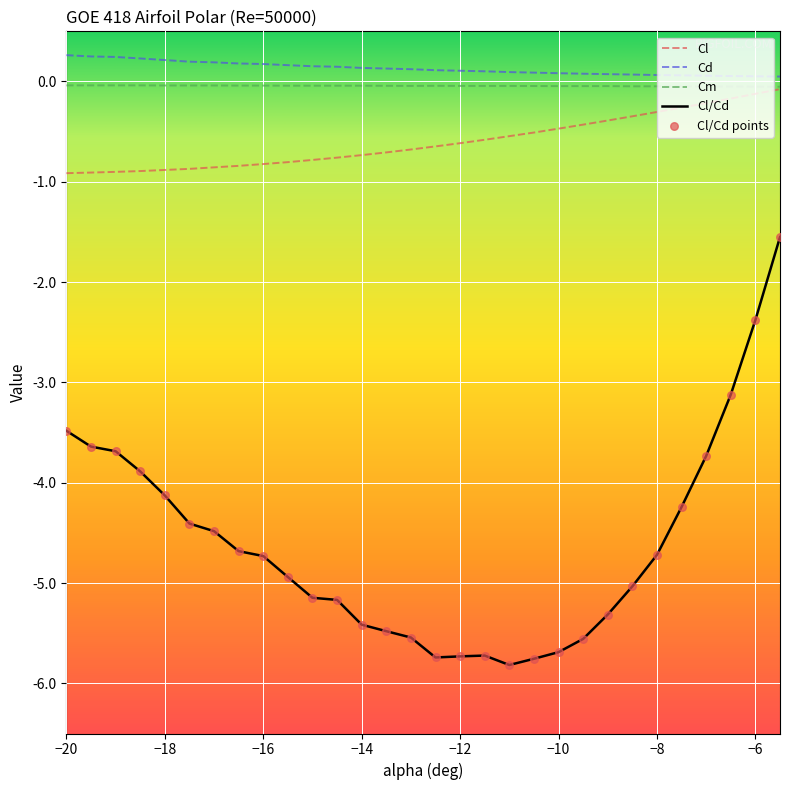

Which series has the widest spread of values?

Cl/Cd